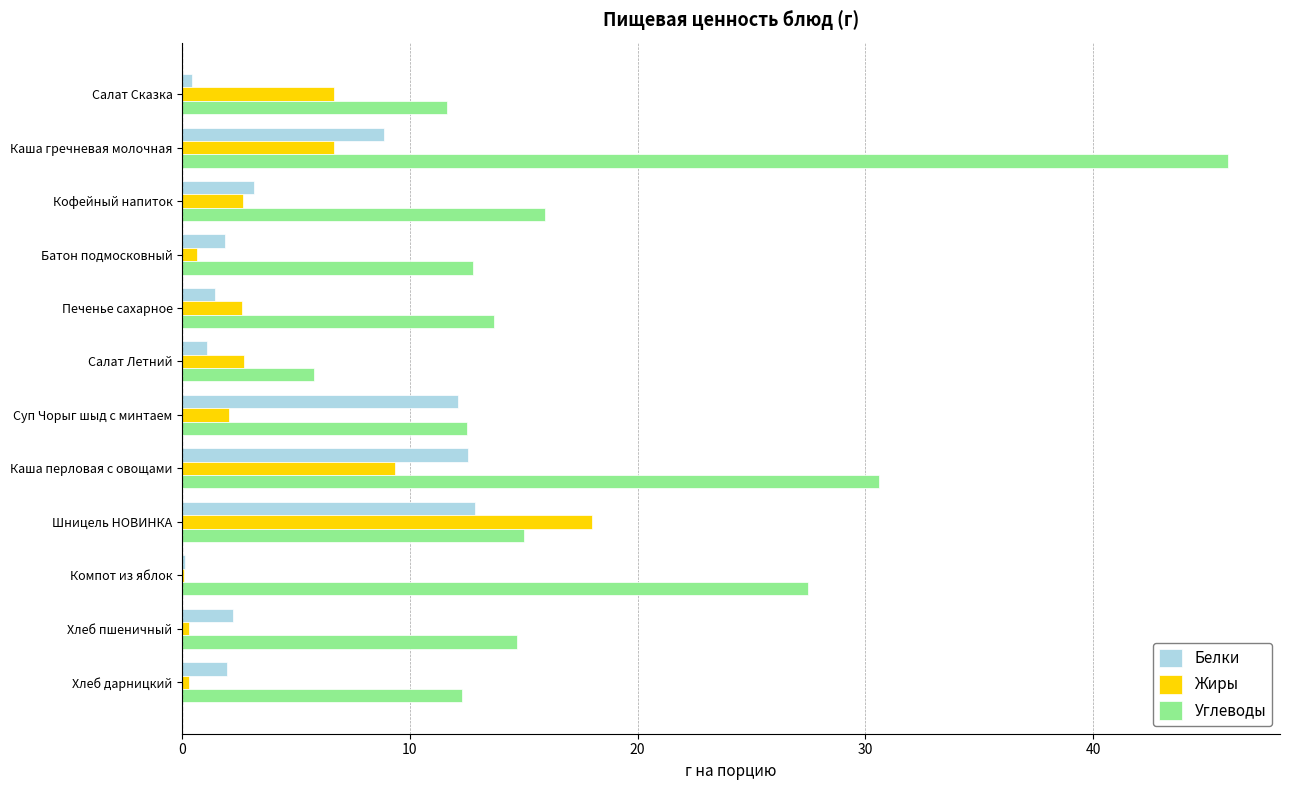

The value of Углеводы at Хлеб дарницкий is 17.6. True or false?

False